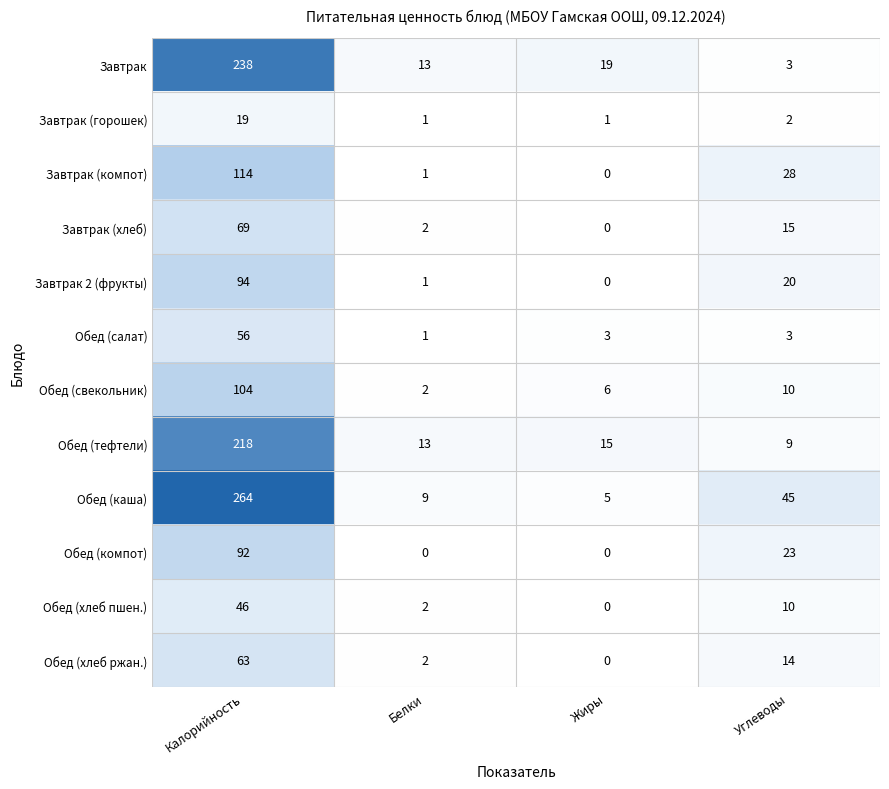

Count the number of data series in this chart.

12